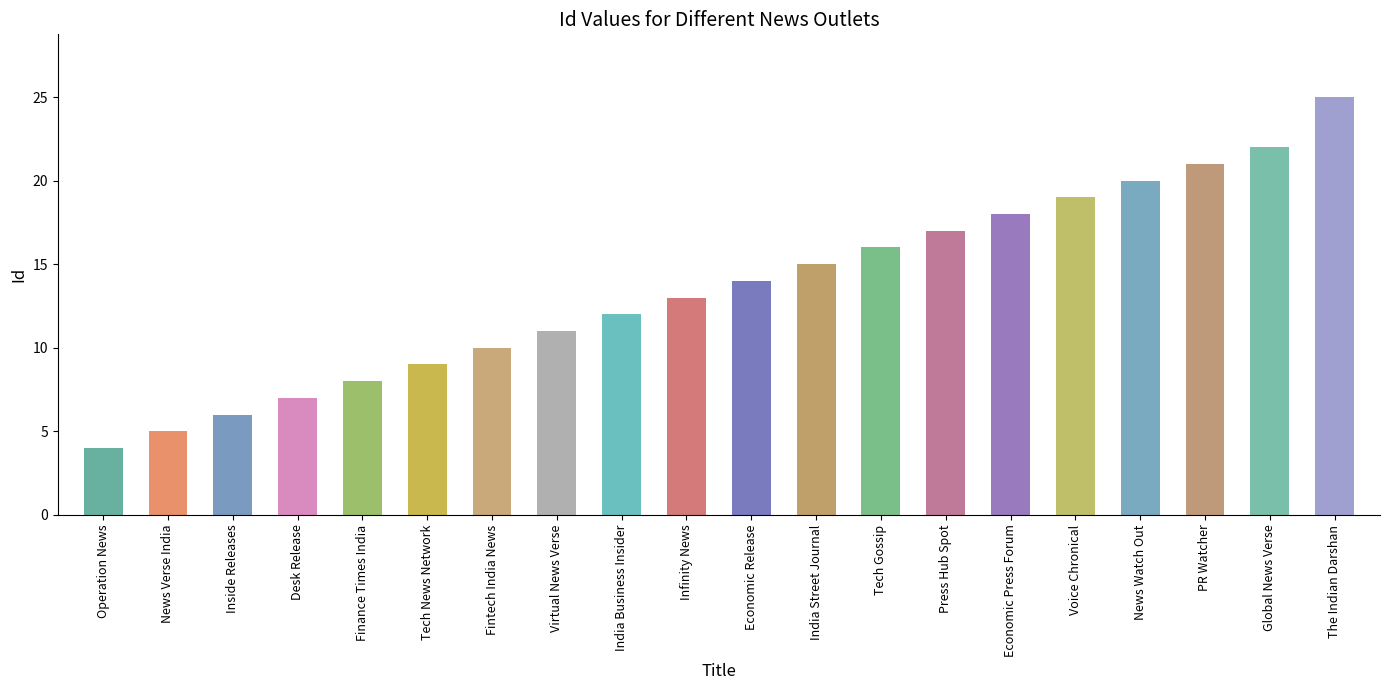

What position from the right is Finance Times India?

16